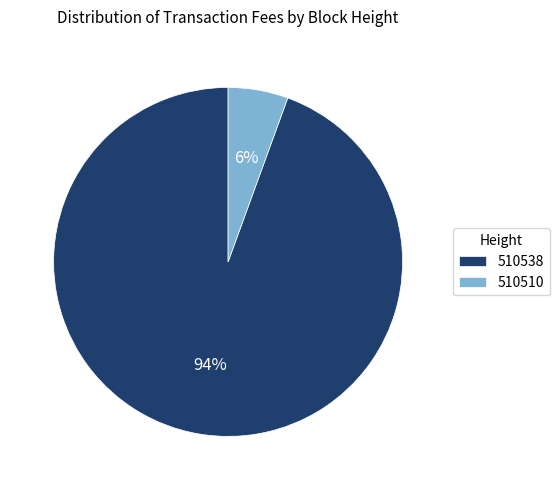

How many slices are in this pie chart?

2